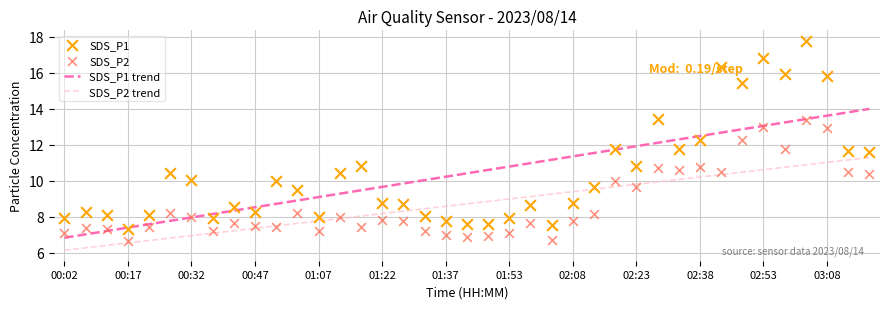

What is the total value across all series at 38?

47.2